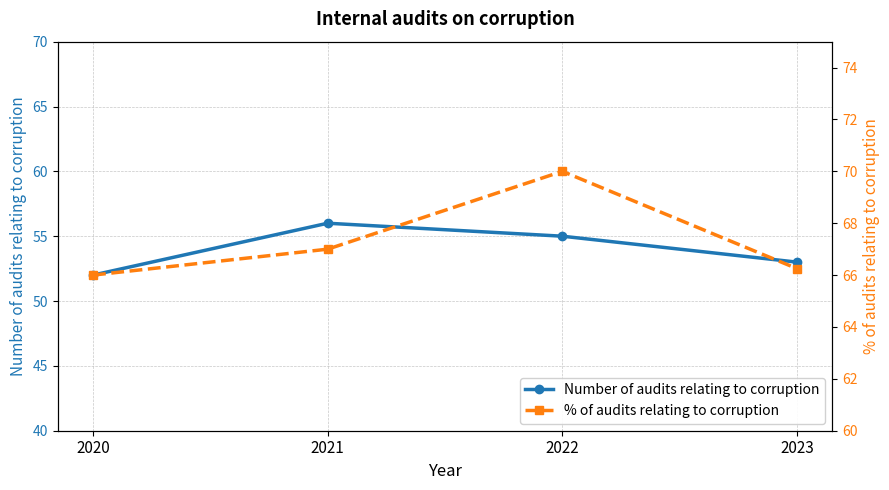

At 2022, list the series in order from smallest to largest.

Number of audits relating to corruption, % of audits relating to corruption